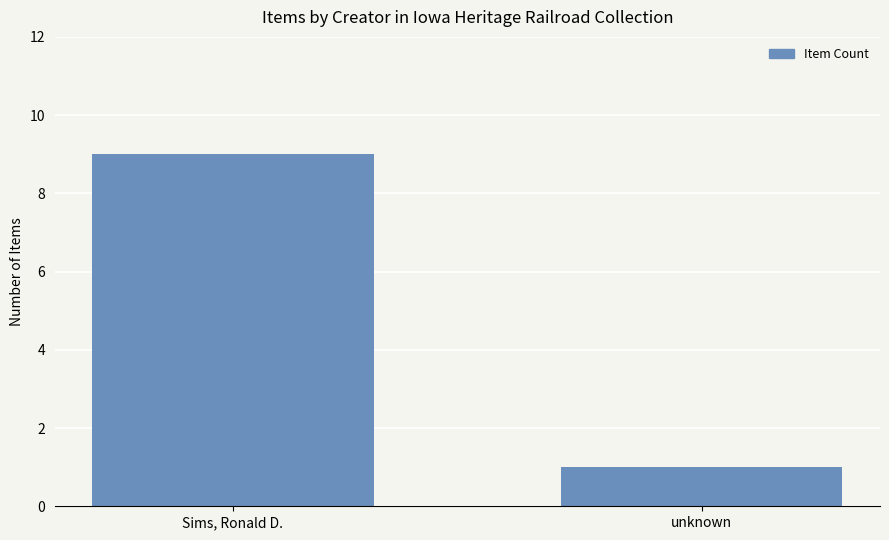

What is the label of the 1st bar from the right?

unknown